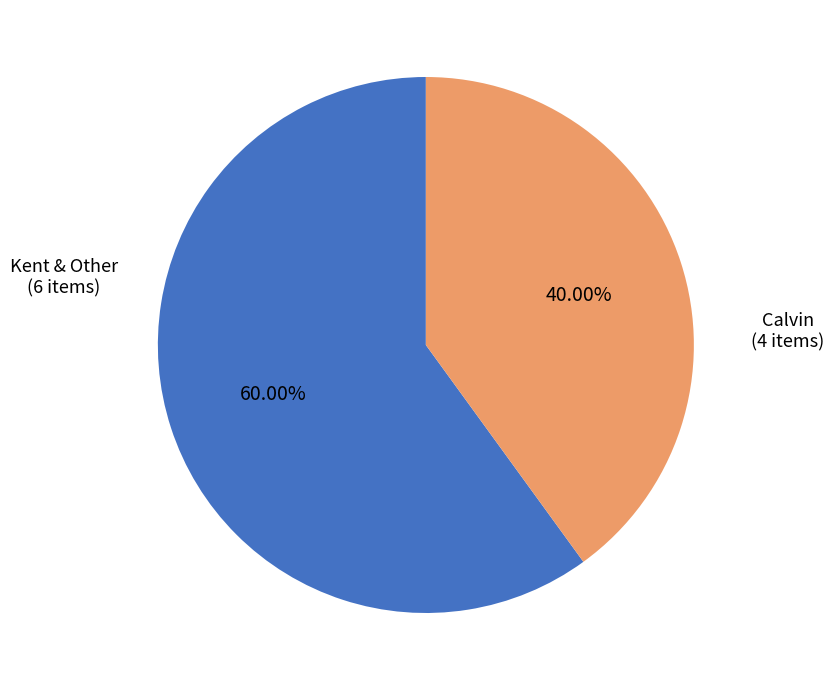

Which category has the biggest portion of the pie?

Kent & Other